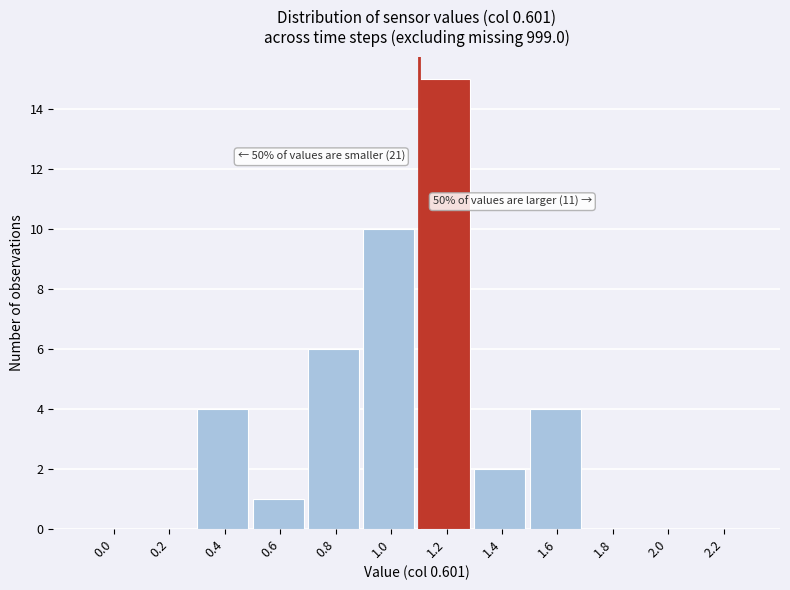

Reading left to right, extract all data points from this chart.

0.0=0	0.2=0	0.4=4	0.6=1	0.8=6	1.0=10	1.2=15	1.4=2	1.6=4	1.8=0	2.0=0	2.2=0